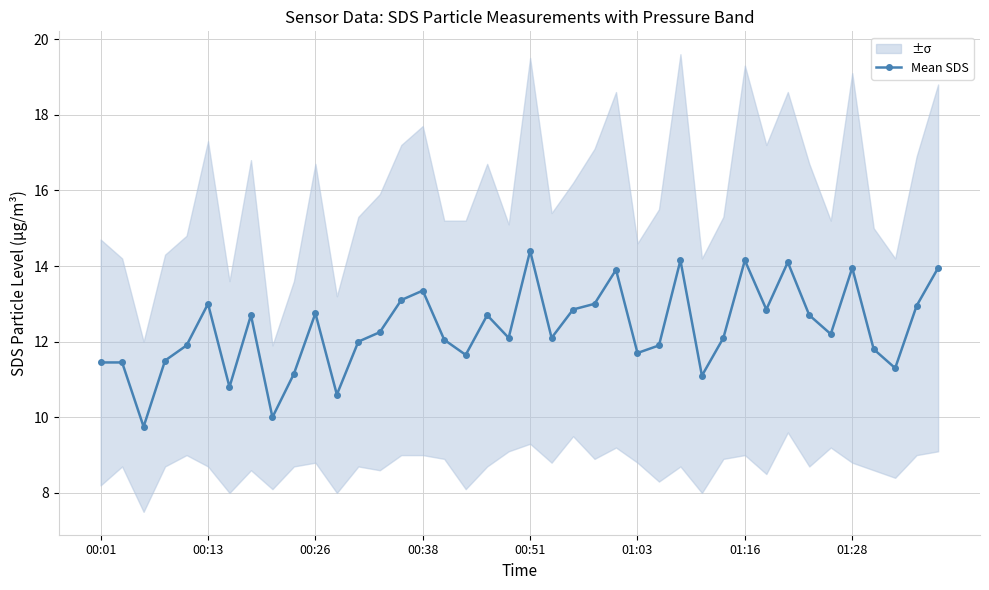

How many lines are shown in the chart?

1